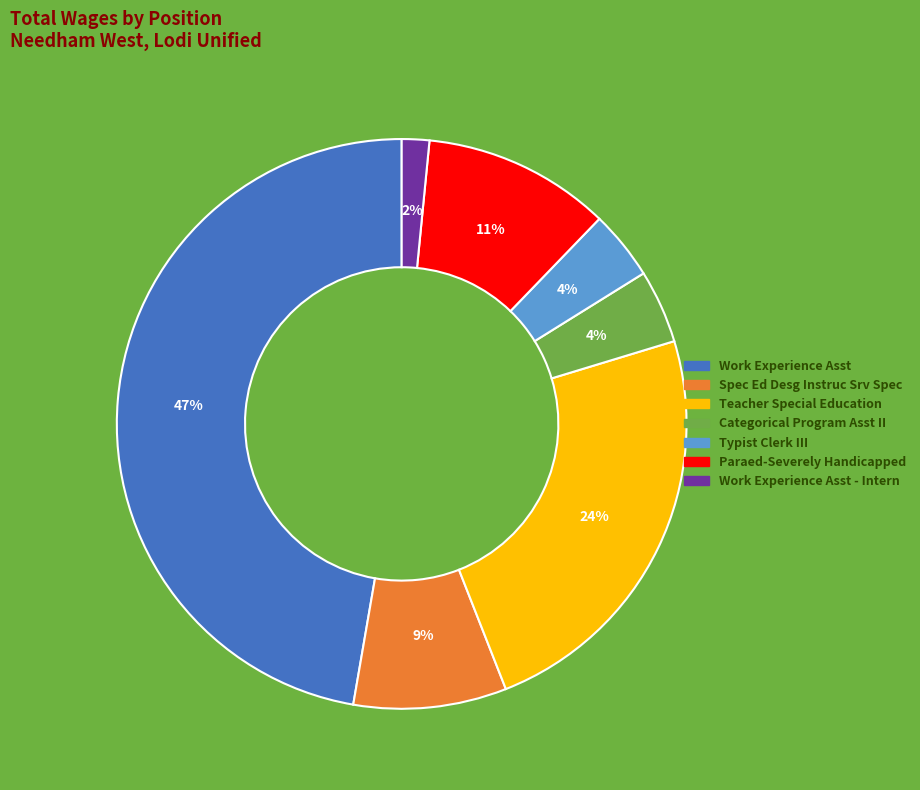

Do Paraed-Severely Handicapped and Teacher Special Education together represent more than half of the pie?

No